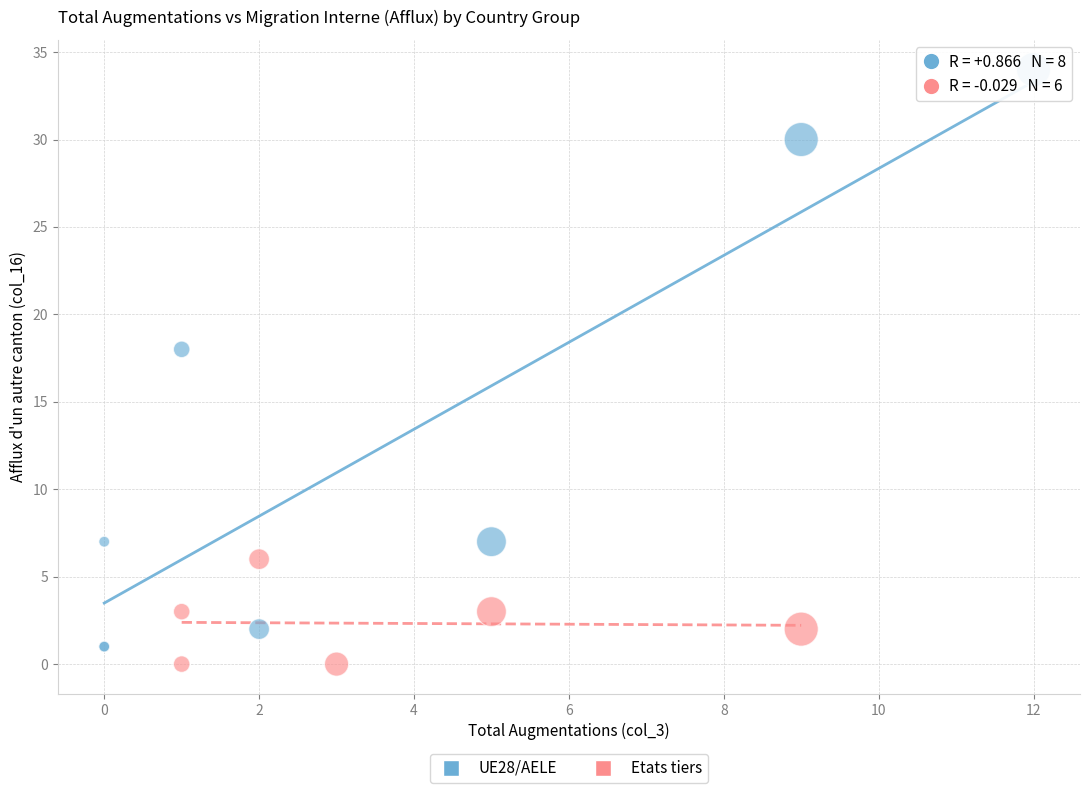

Which series has the largest Y range (max minus min)?

UE28/AELE